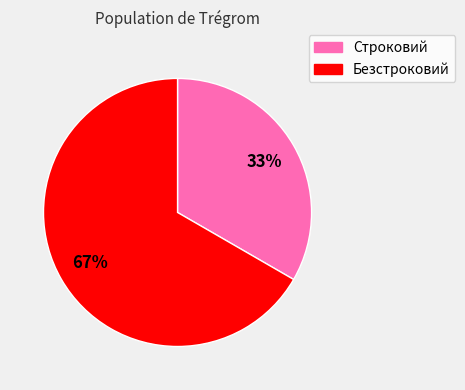

What is the ratio of the value at Строковий to the value at Безстроковий?

0.5